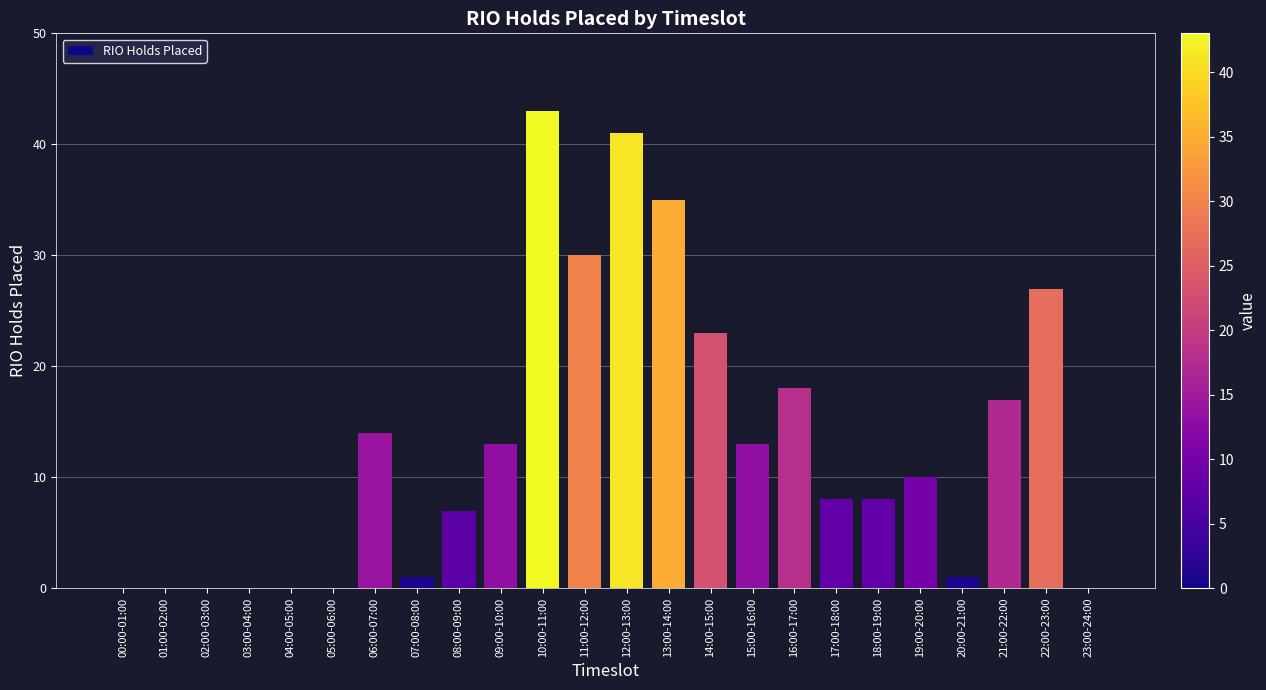

Approximately how many times larger is the value at 13:00-14:00 compared to 08:00-09:00?

5.0